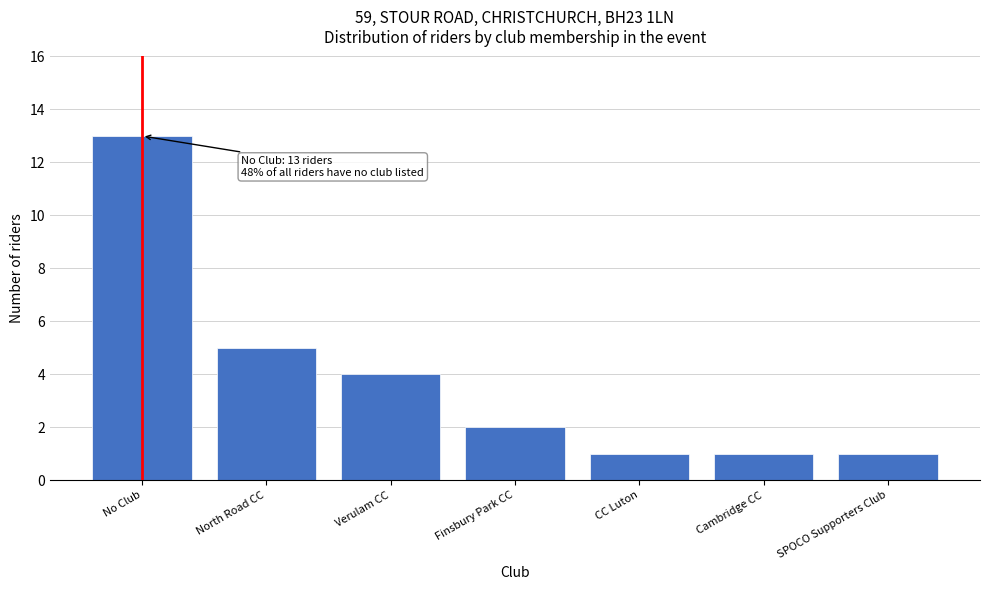

Reading right to left, list all the values displayed in this chart.

1	1	1	2	4	5	13